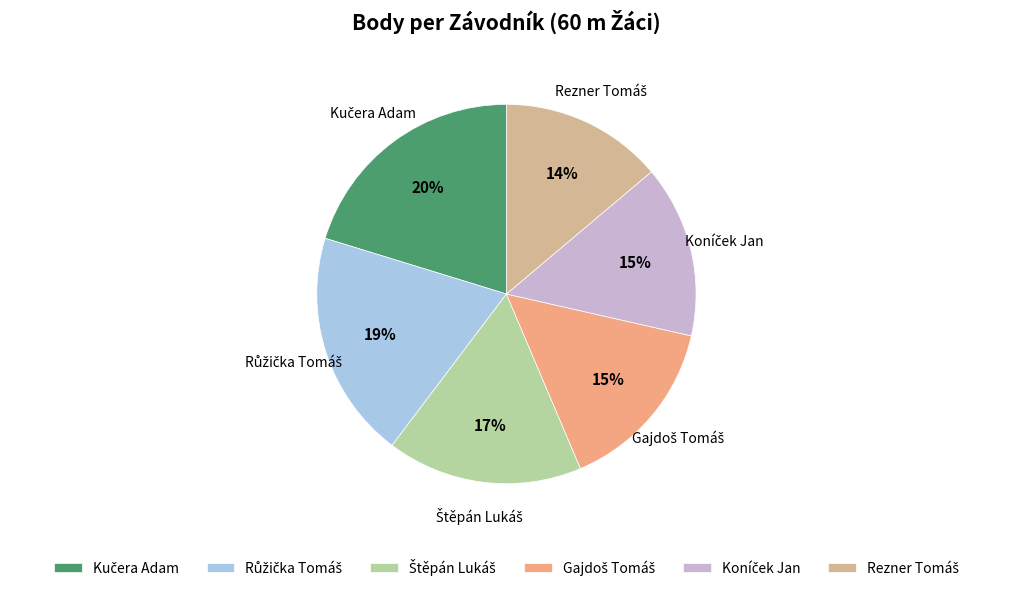

To the nearest percent, what is the difference between the largest and smallest slice percentages?

6%